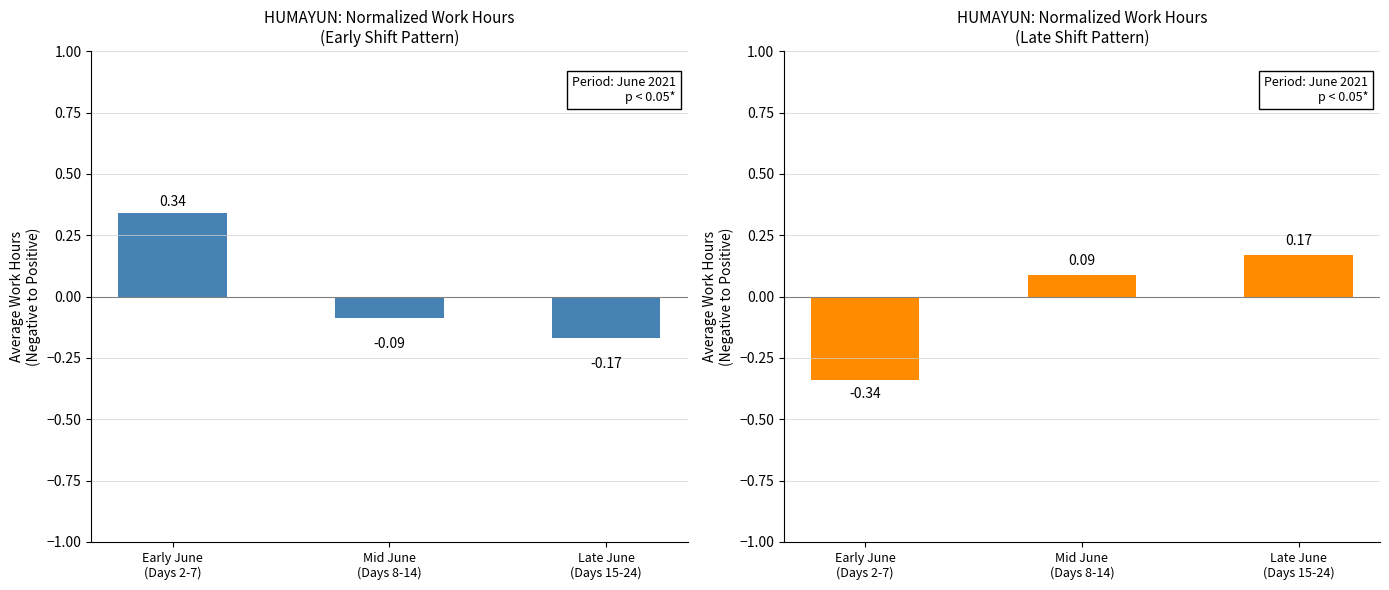

List the labels in order of Normalized Hours (Blue) value, largest first.

Early June
(Days 2-7), Mid June
(Days 8-14), Late June
(Days 15-24)